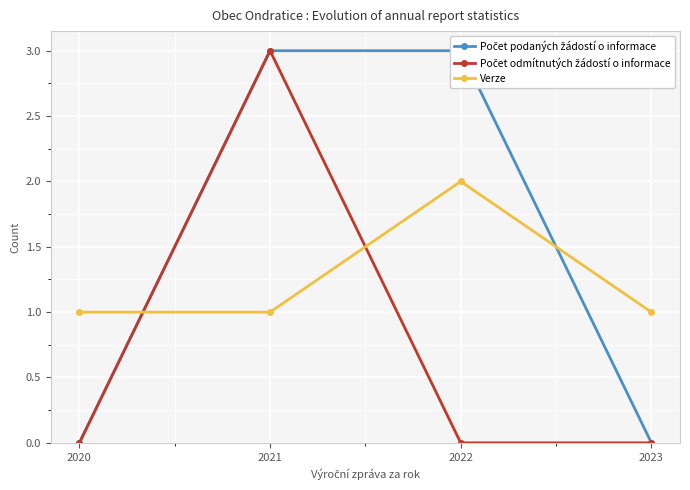

Which label corresponds to the largest value in the chart?

2021